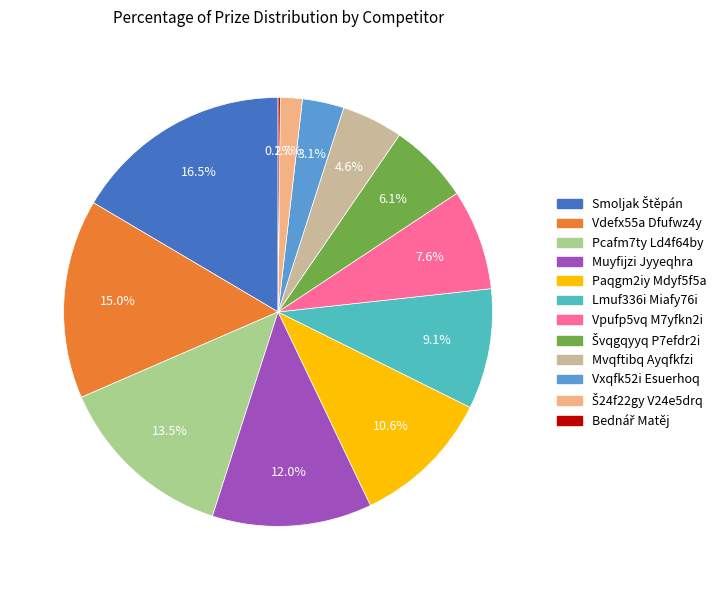

What percentage is NOT represented by Vpufp5vq M7yfkn2i?

92.4%